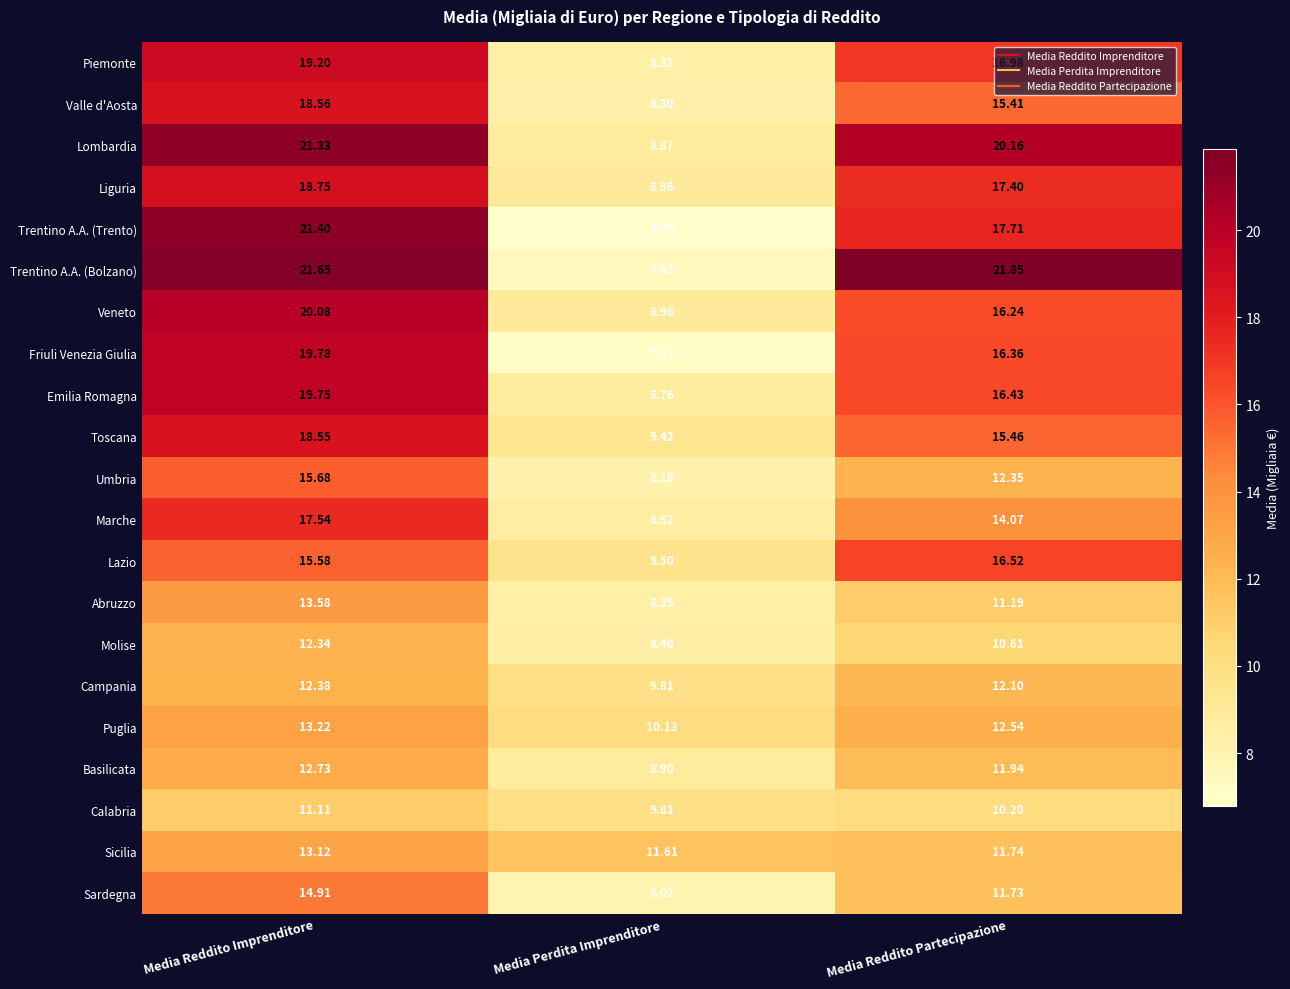

How many categories are shown in the chart?

3